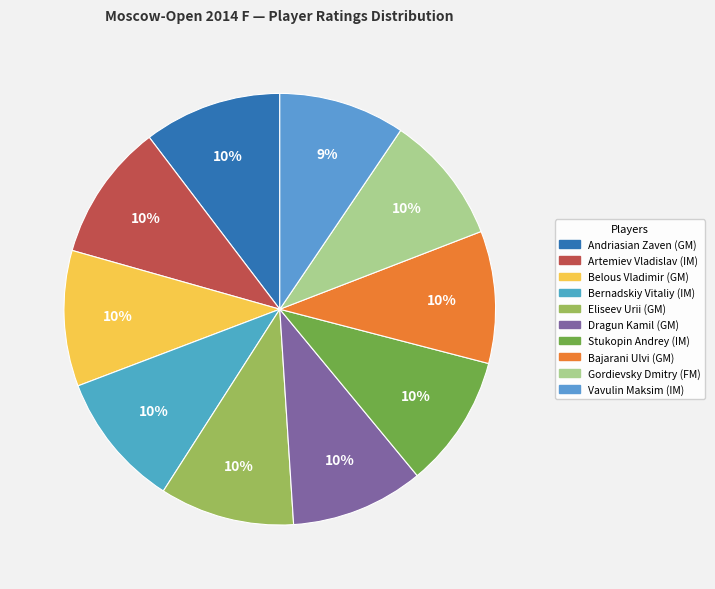

What percentage is the Bajarani Ulvi (GM) slice, to the nearest percent?

10%